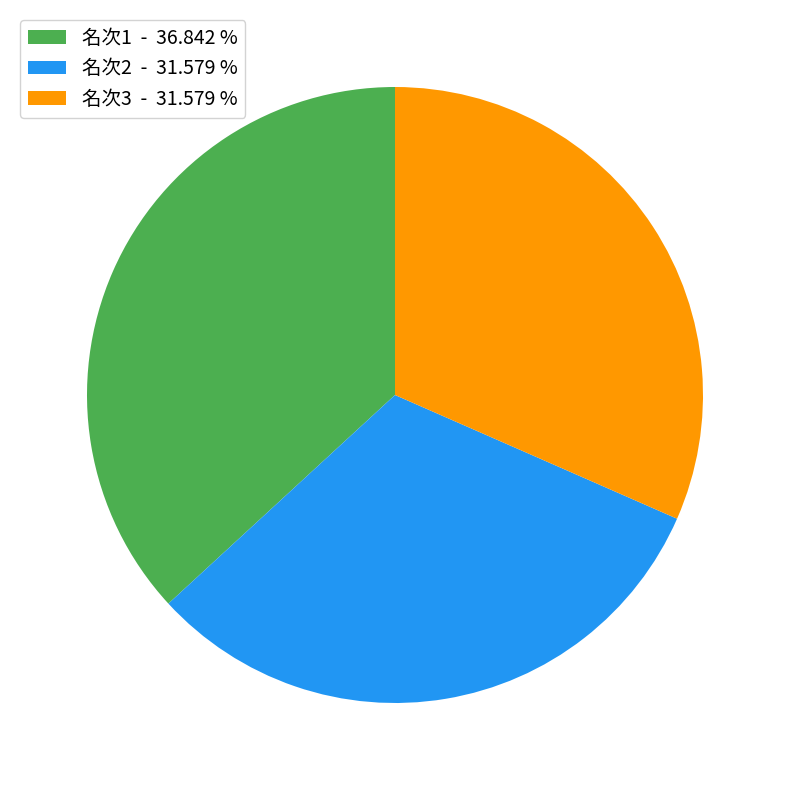

Do 名次2 - 31.579 % and 名次1 - 36.842 % together represent more than half of the pie?

Yes